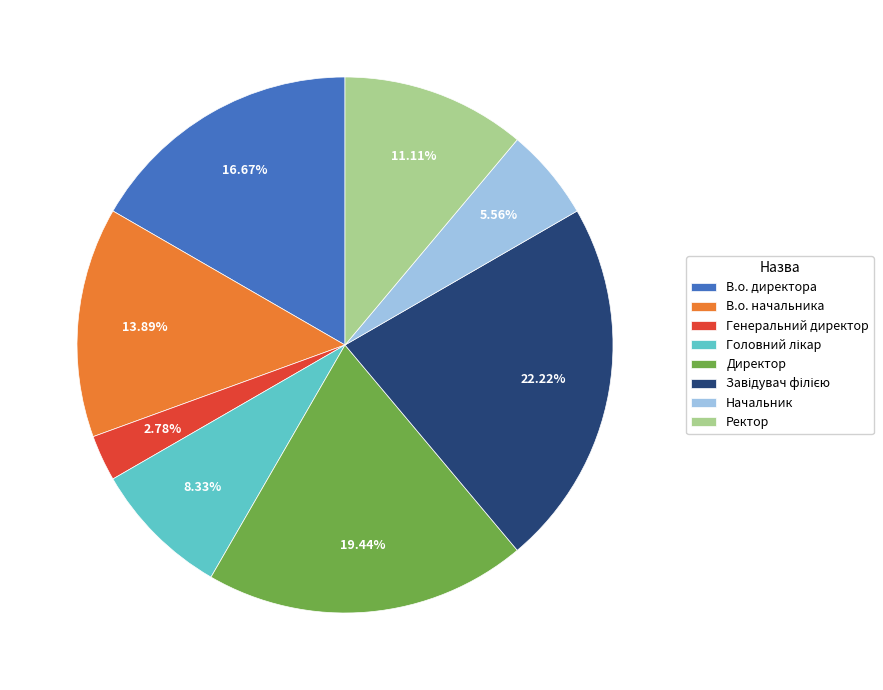

Which category has the smallest portion of the pie?

Генеральний директор